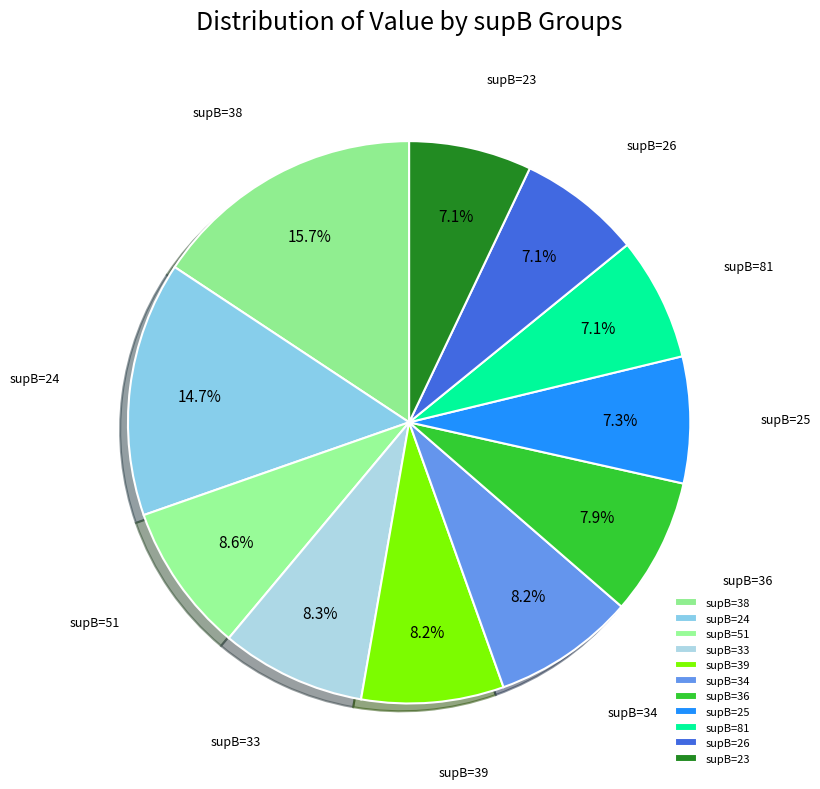

What is the ratio of the value at supB=51 to the value at supB=36?

1.1